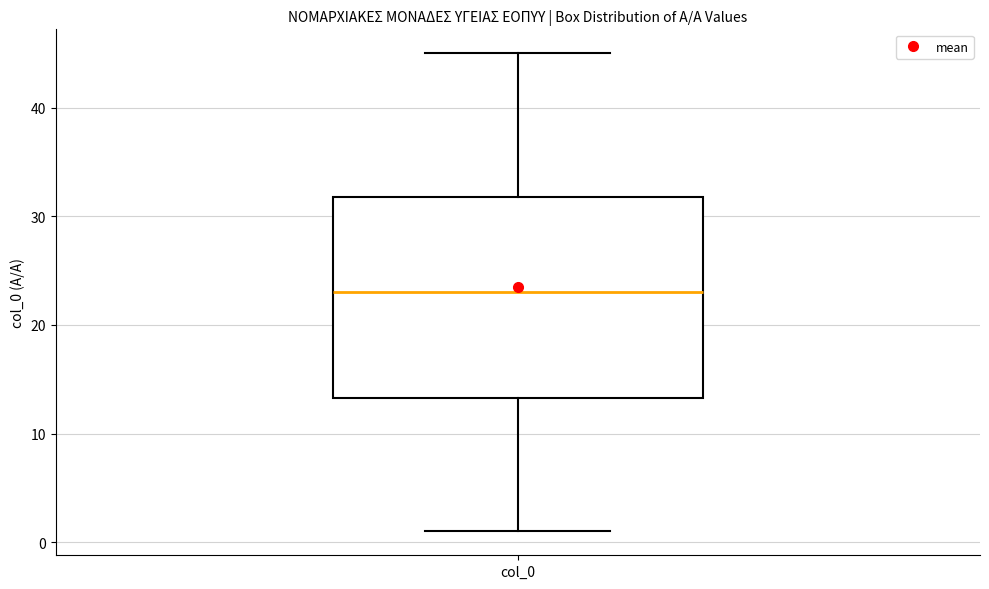

Read this box plot against the y-axis: the position of the median line, the range covered by the box, and the ends of both whiskers. The values are not printed on the chart, so give them approximately, as read against the axis.

median 23, box 13 to 32, whiskers 1 to 45